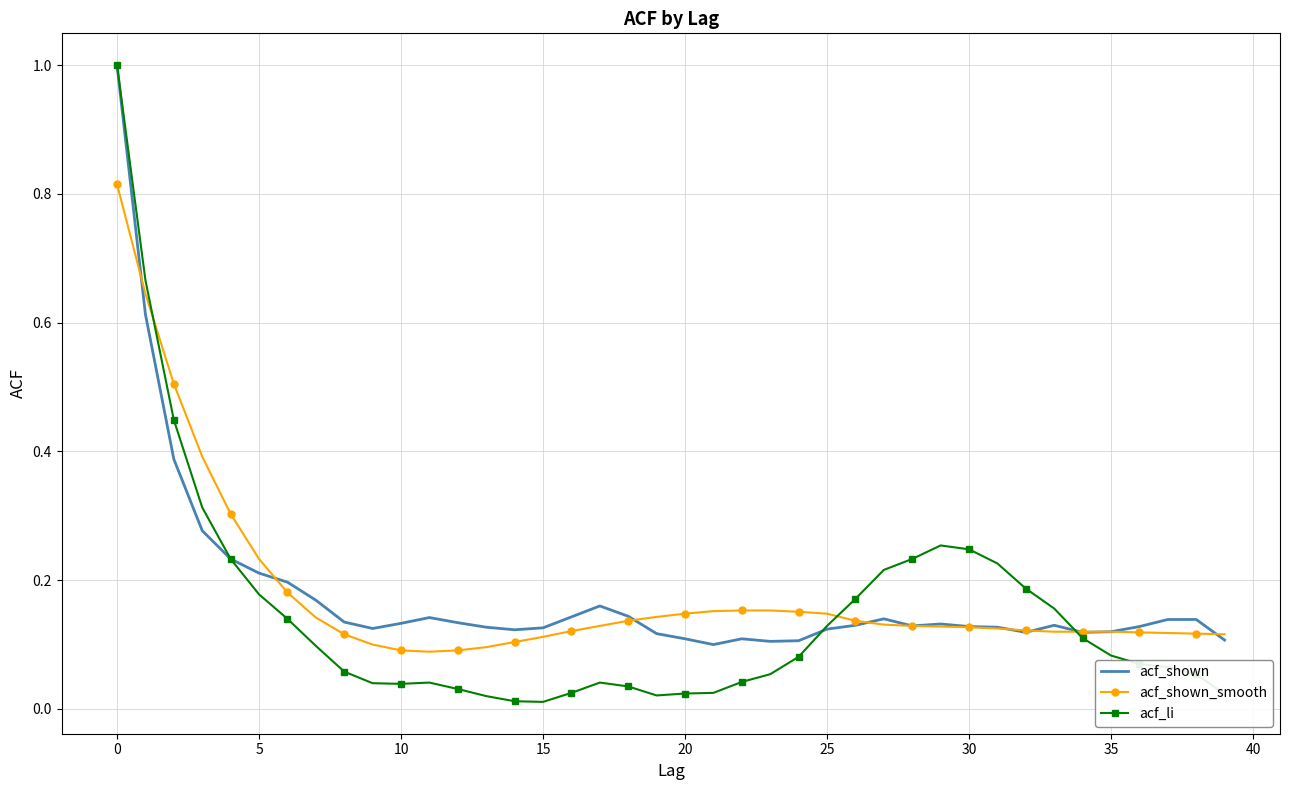

How many times do acf_shown_smooth and acf_li cross each other?

3